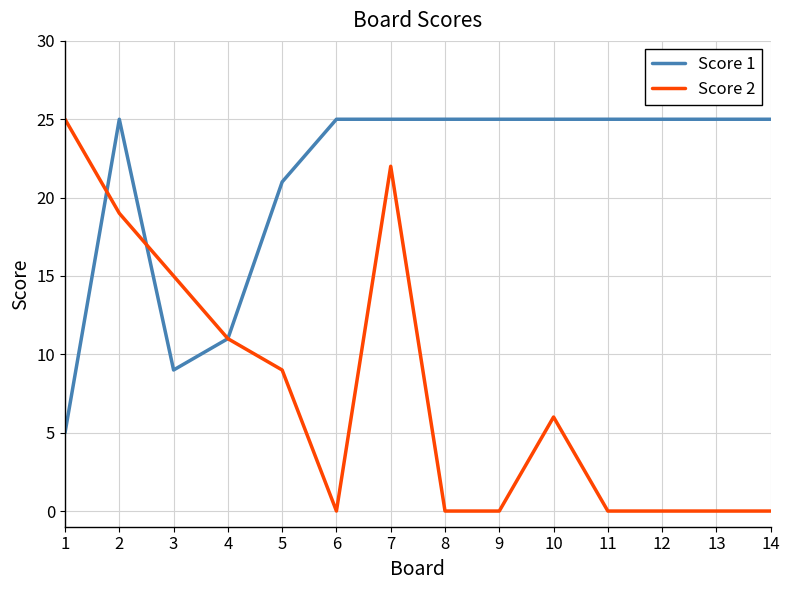

How many values in the Score 1 series are below 25?

4